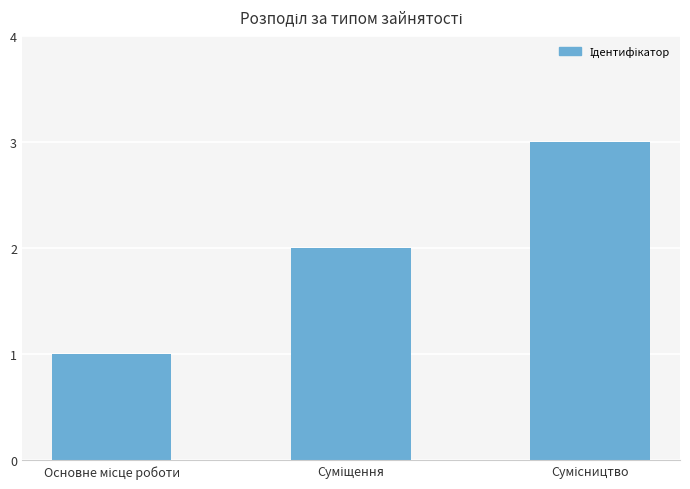

What is the maximum value shown in the chart?

3